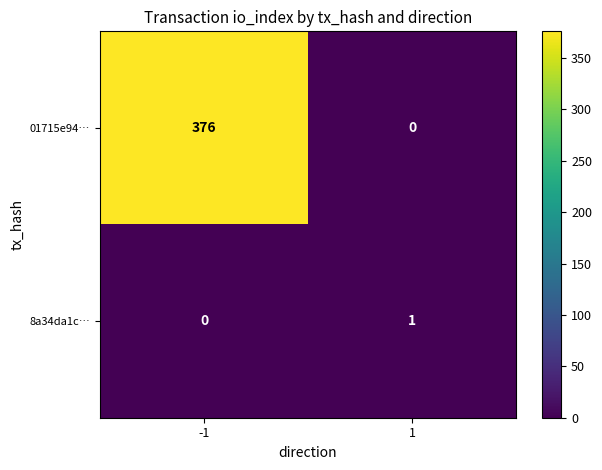

What is the difference between the highest and lowest values at -1?

376